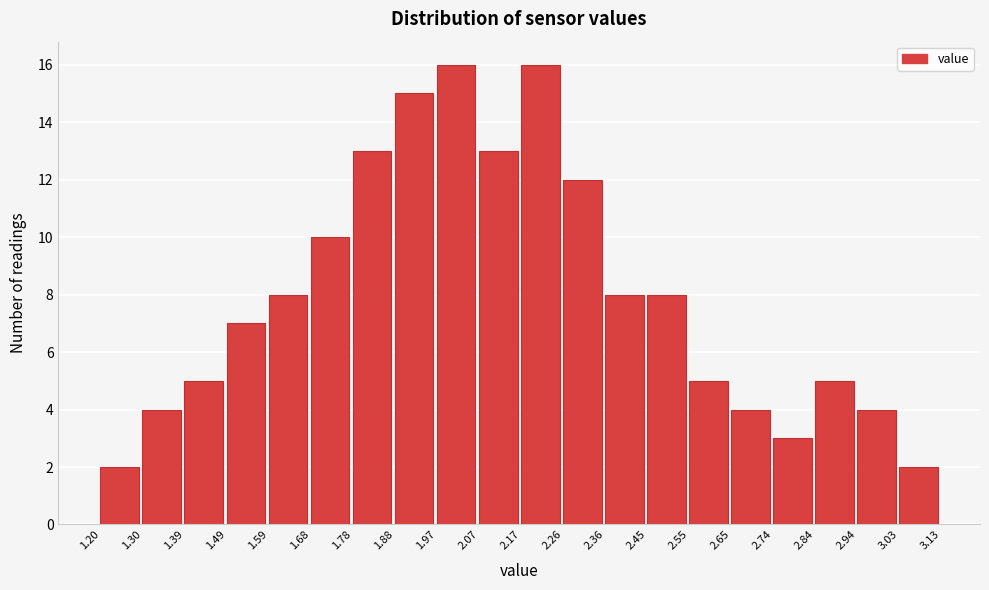

Reading left to right, list every bar in this chart as the range it spans on the x-axis followed by its height. The values are not printed on the chart, so give them approximately, as read against the axis.

1.20 to 1.30: 2
1.30 to 1.39: 4
1.39 to 1.49: 5
1.49 to 1.59: 7
1.59 to 1.68: 8
1.68 to 1.78: 10
1.78 to 1.88: 13
1.88 to 1.97: 15
1.97 to 2.07: 16
2.07 to 2.17: 13
2.17 to 2.26: 16
2.26 to 2.36: 12
2.36 to 2.45: 8
2.45 to 2.55: 8
2.55 to 2.65: 5
2.65 to 2.74: 4
2.74 to 2.84: 3
2.84 to 2.94: 5
2.94 to 3.03: 4
3.03 to 3.13: 2